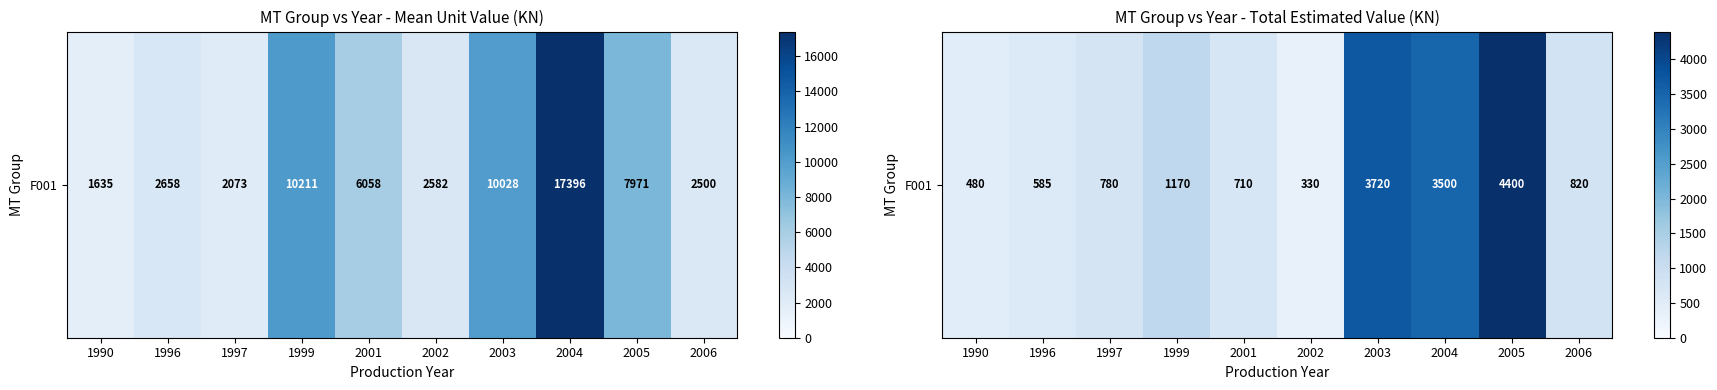

Rank the categories by value from highest to lowest.

2005, 2003, 2004, 1999, 2006, 1997, 2001, 1996, 1990, 2002